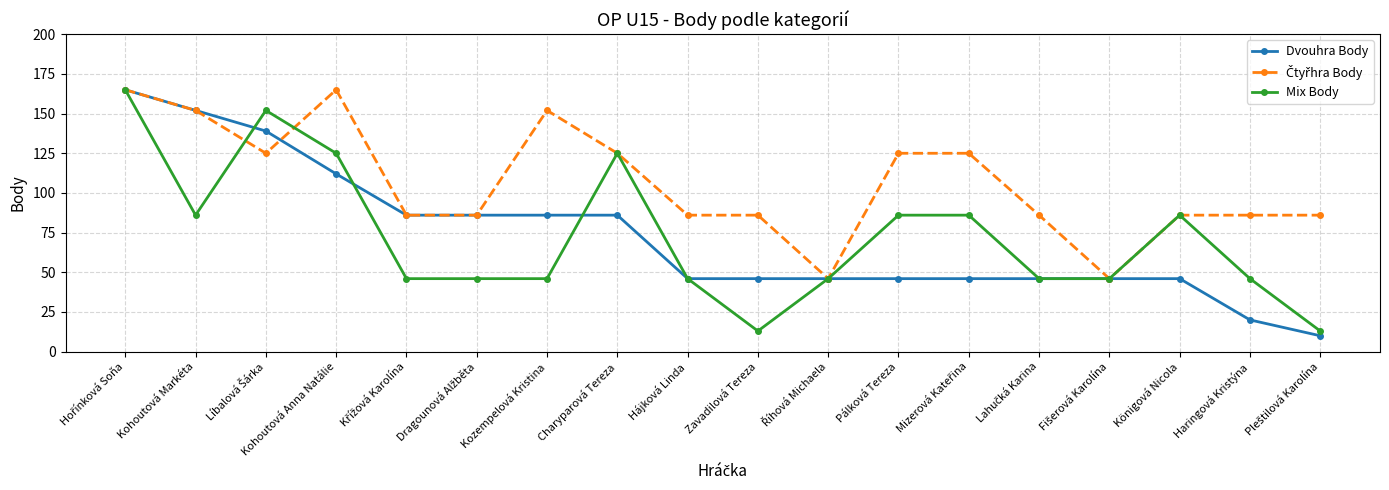

Does the chart have visible grid lines?

Yes